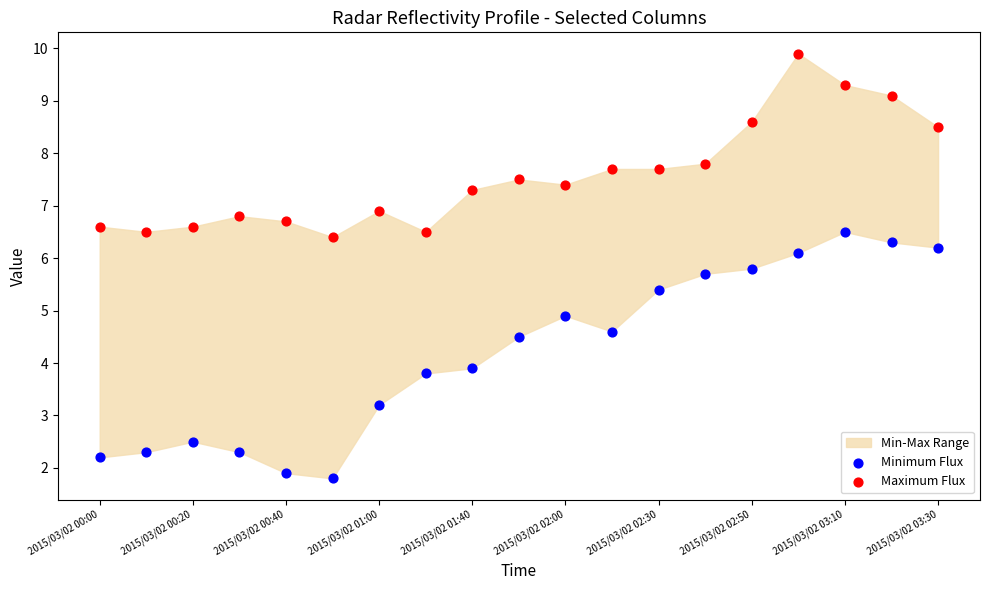

Which series has the largest Y range (max minus min)?

Minimum Flux